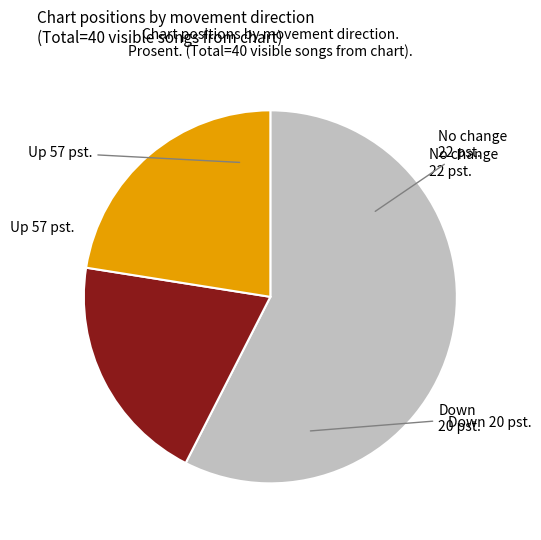

Does any single category account for the majority?

Yes